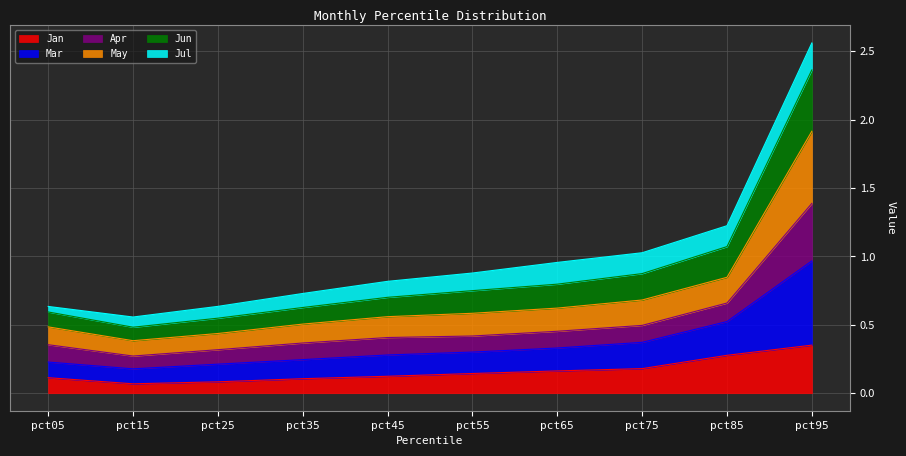

At which label does Mar reach its peak?

pct95